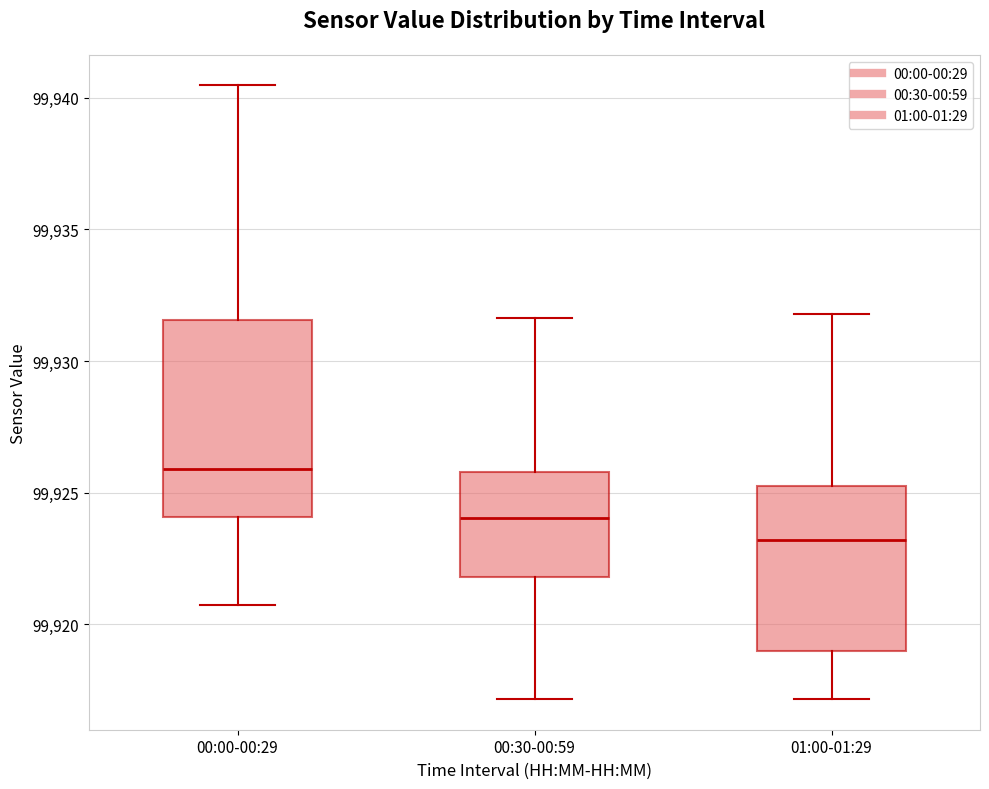

Which box has the highest median line?

00:00-00:29